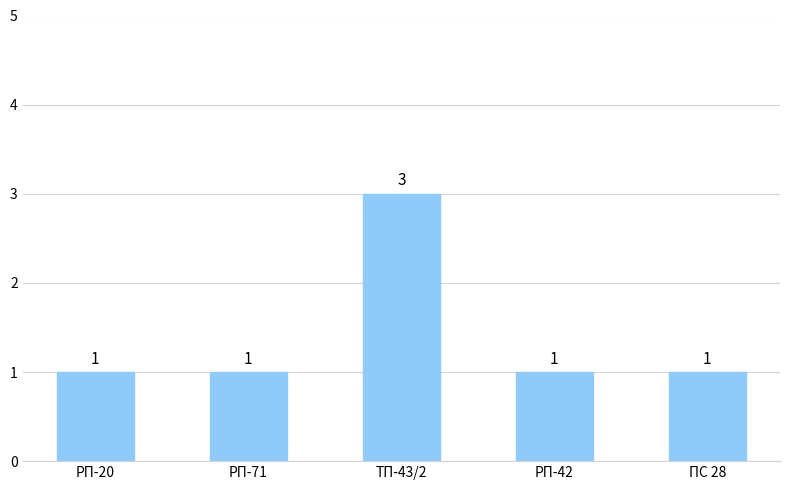

What is the change in value from ТП-43/2 to ПС 28?

-2